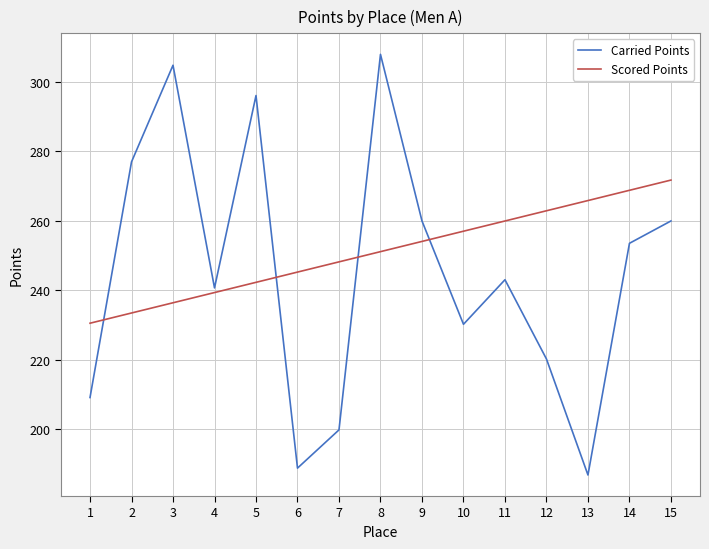

At which label is Scored Points closest to 251?

8